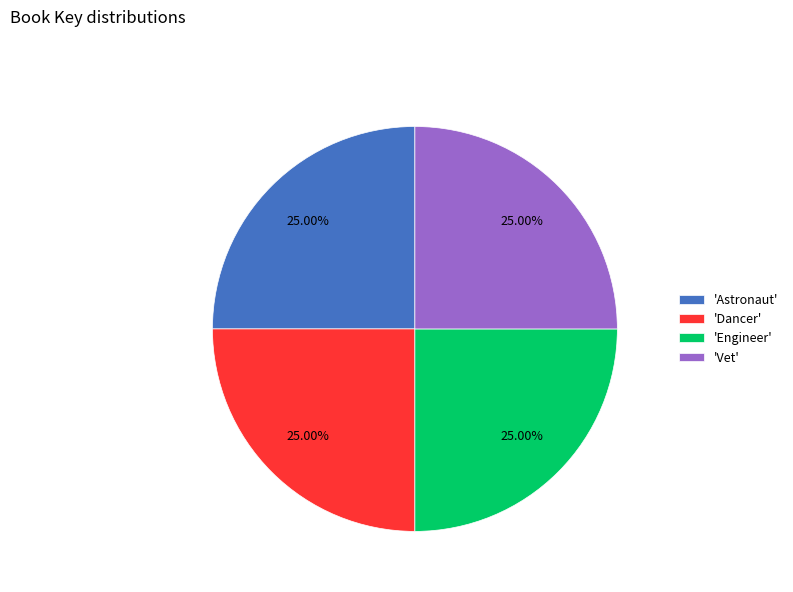

Does 'Vet' represent more than half of the total?

No